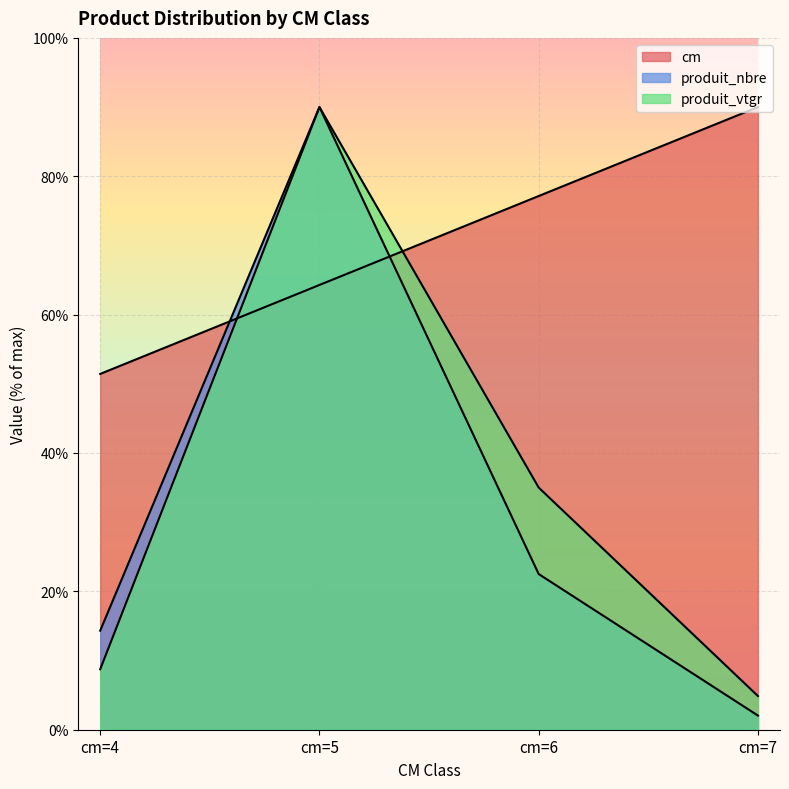

At which label is produit_vtgr closest to 47?

cm=6